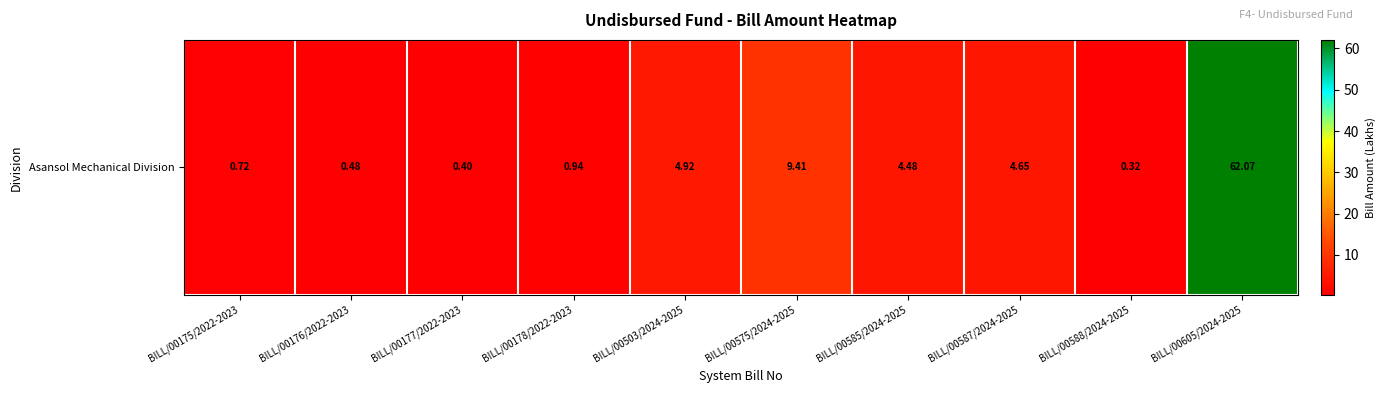

How many data points are above 4?

5